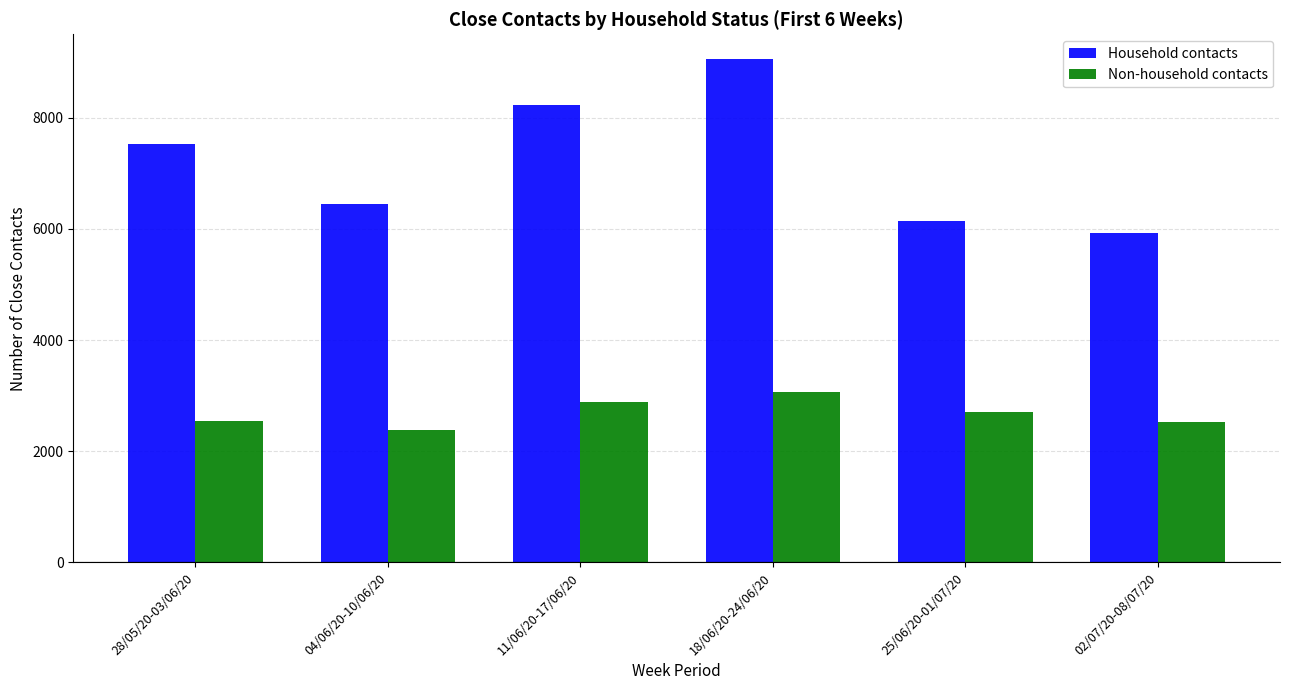

Count the number of data series in this chart.

2